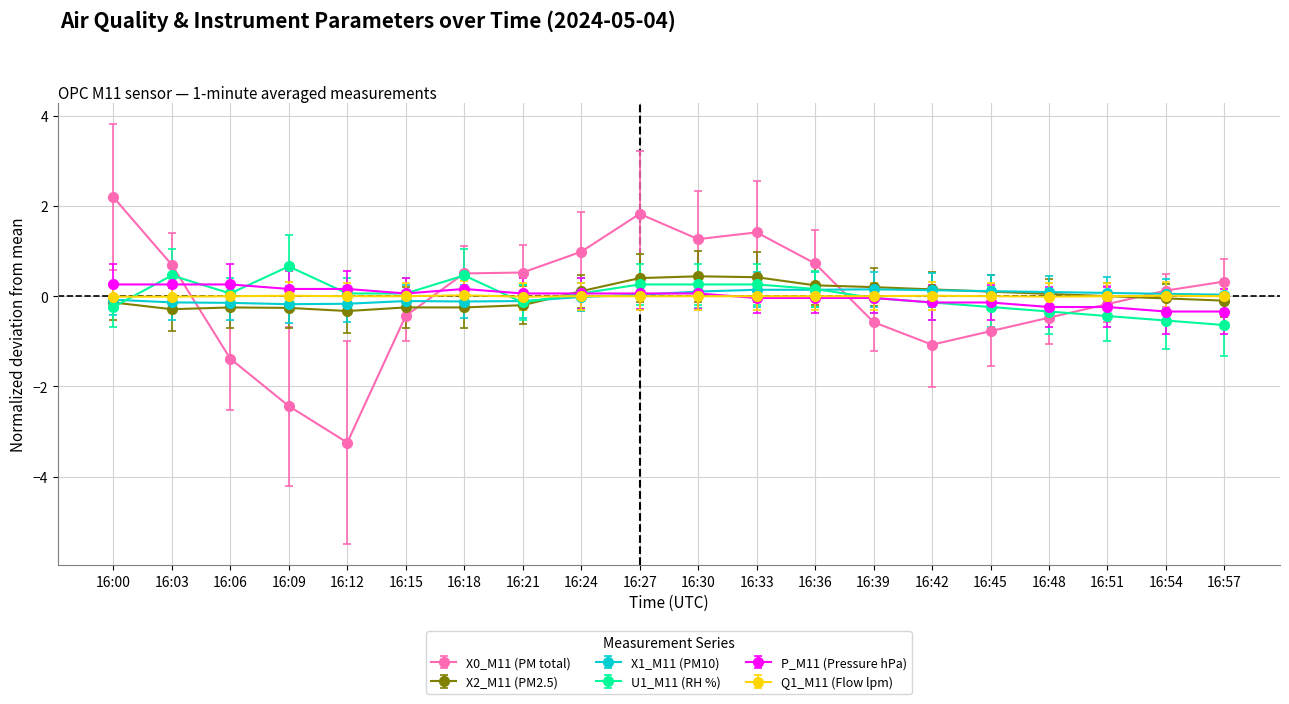

True or false: X2_M11 (PM2.5) has more than 0 interior local peaks.

True